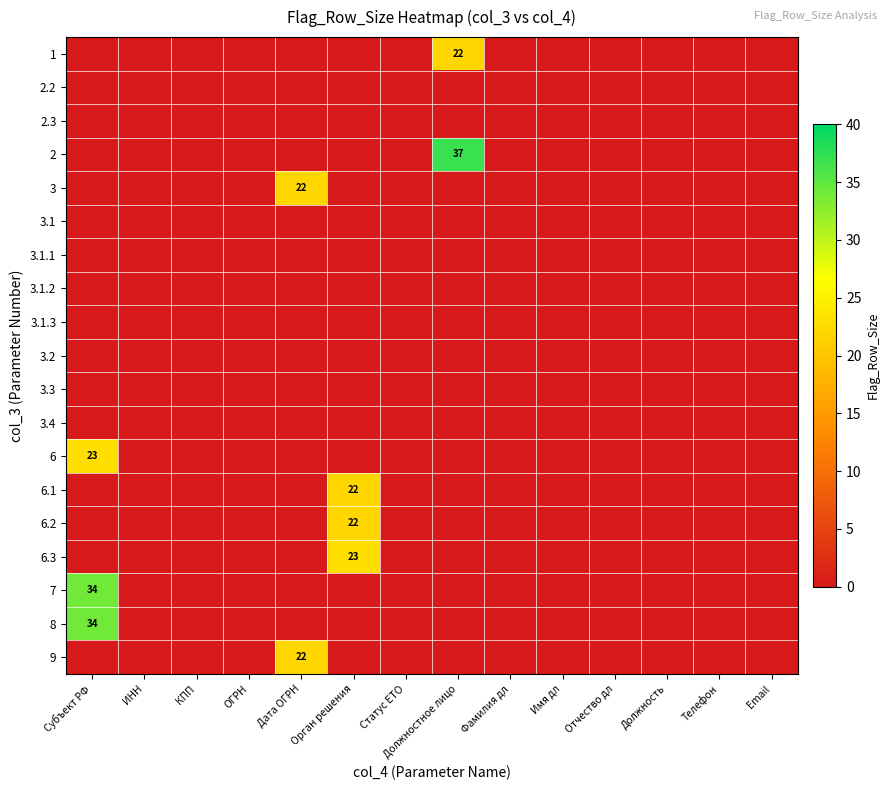

Is it true that 6.1 equals 22 at Орган решения?

True